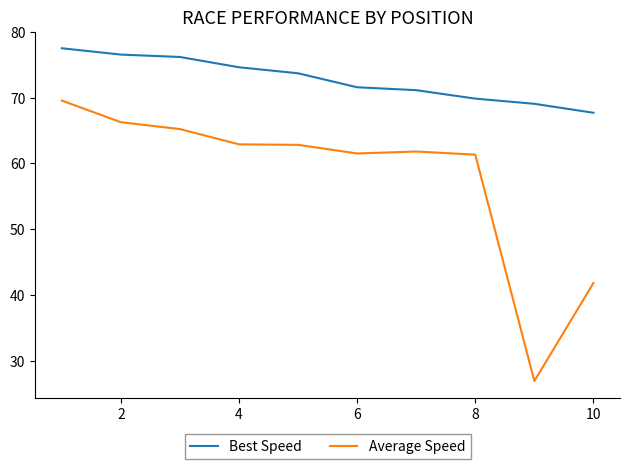

True or false: Best Speed and Average Speed intersect in this chart.

False